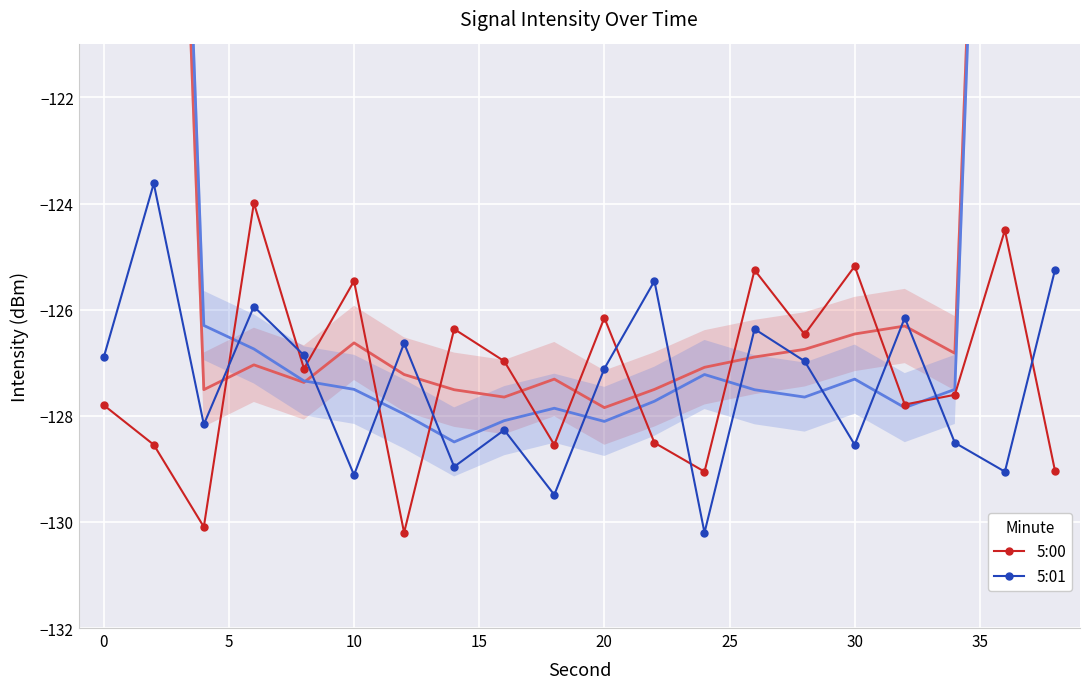

Which series has the widest spread of values?

5:01